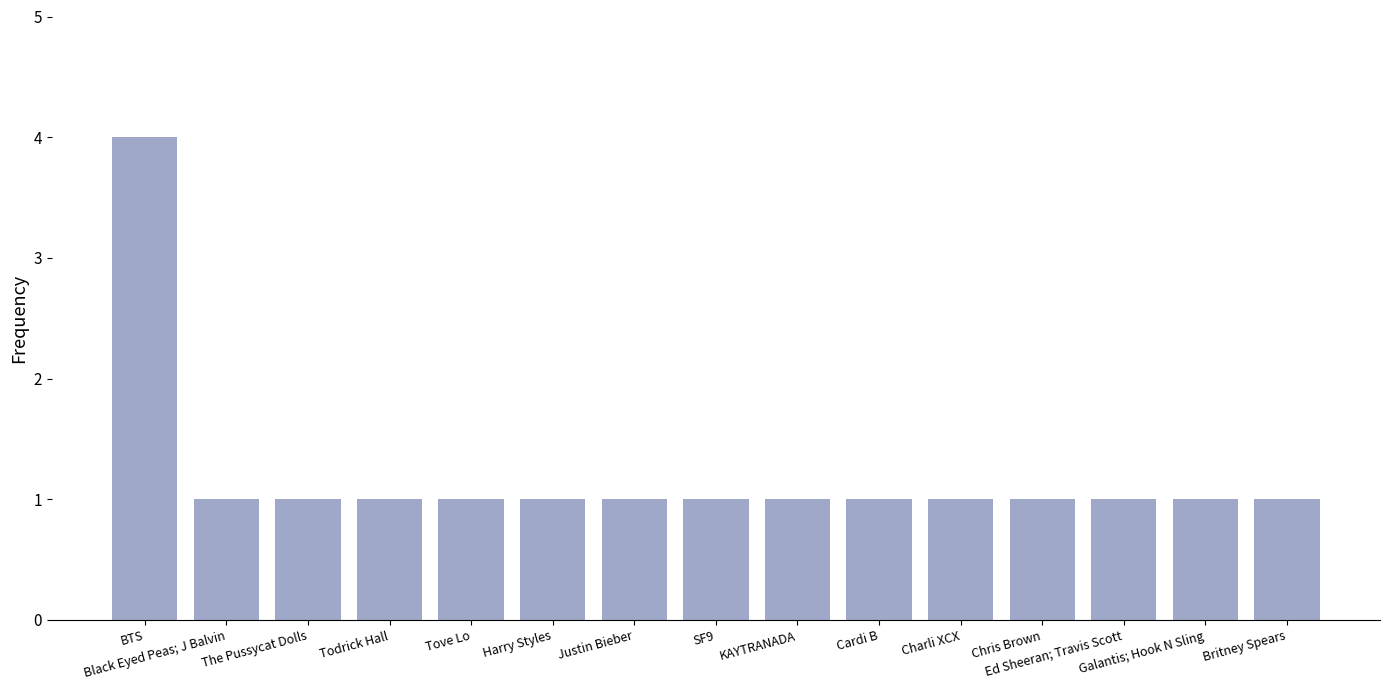

What is the value of the 13th bar from the left?

1